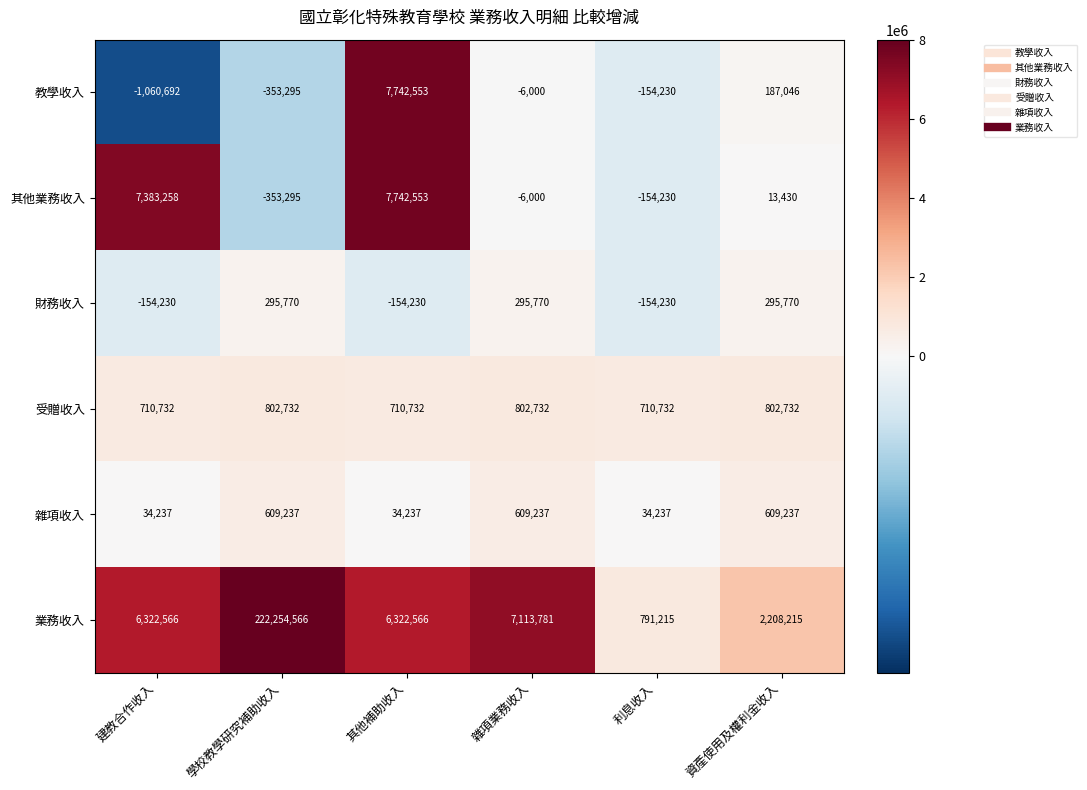

At 資產使用及權利金收入, list the series in order from largest to smallest.

業務收入, 受贈收入, 雜項收入, 財務收入, 教學收入, 其他業務收入